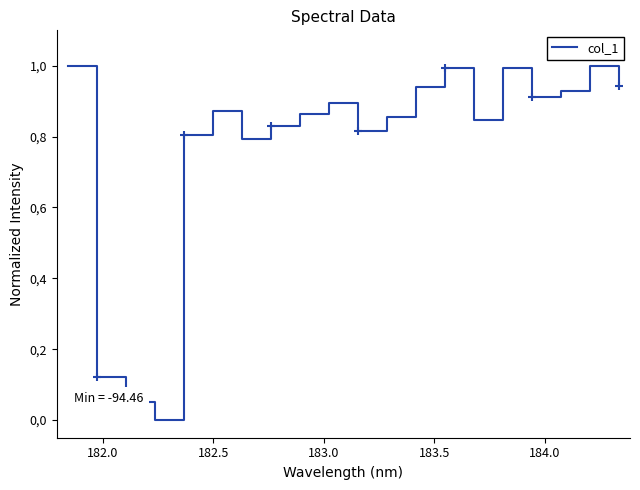

How many lines are shown in the chart?

1